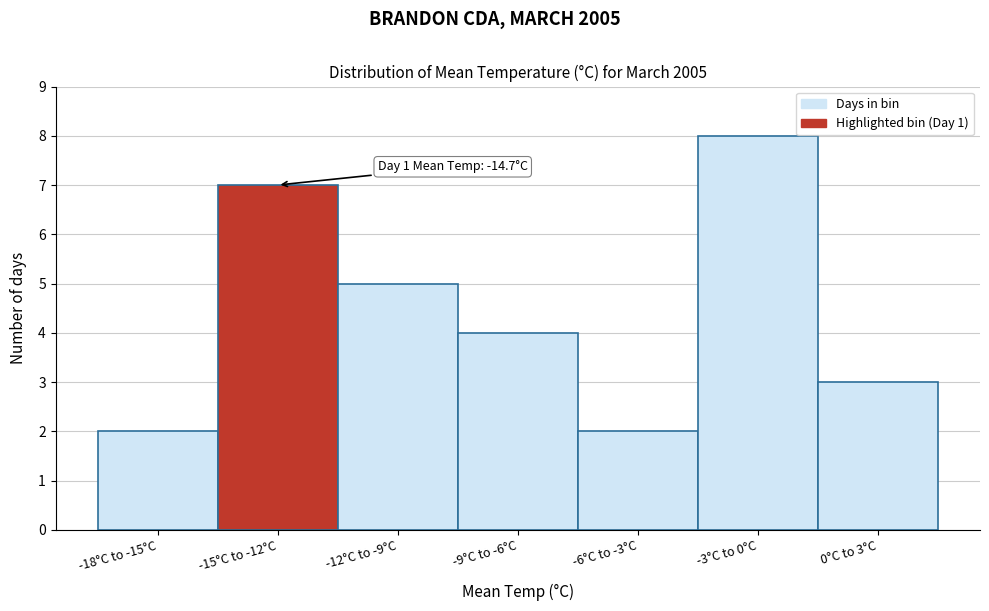

Reading left to right, list all the values displayed in this chart.

-18°C to -15°C=2	-15°C to -12°C=7	-12°C to -9°C=5	-9°C to -6°C=4	-6°C to -3°C=2	-3°C to 0°C=8	0°C to 3°C=3